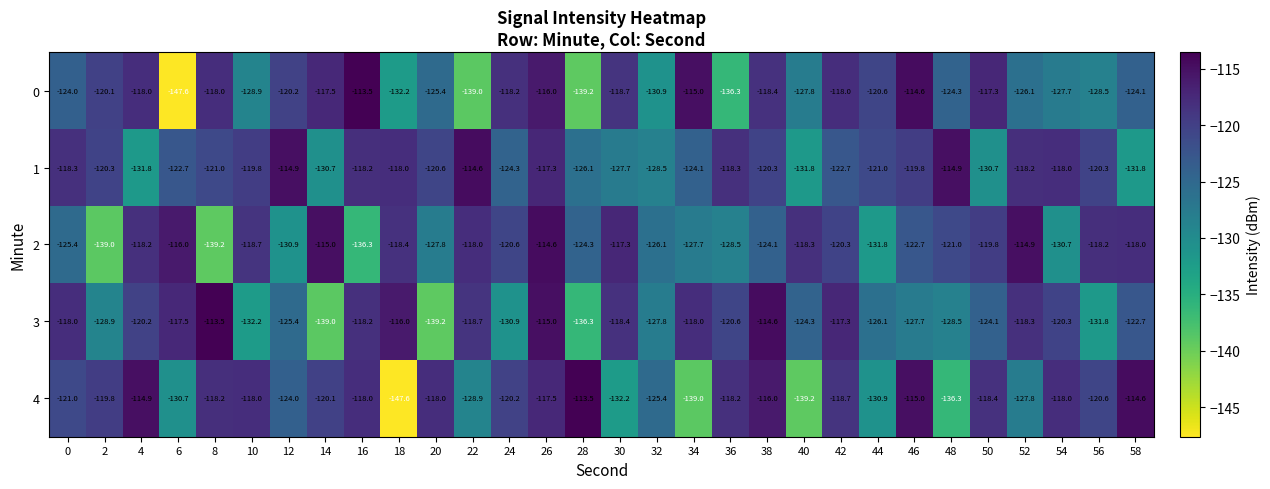

Is it true that 1 equals -203.5 at 32?

False